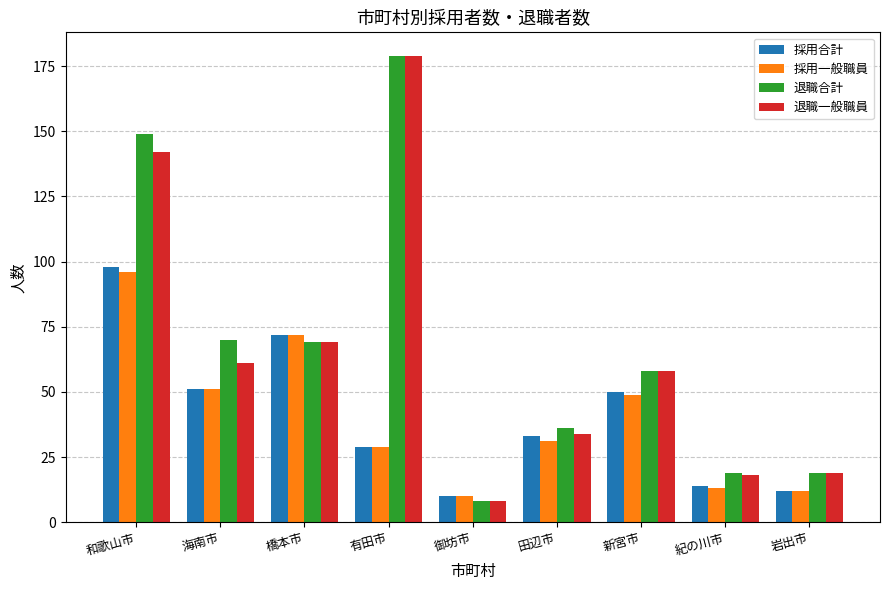

How many groups of bars are there?

9